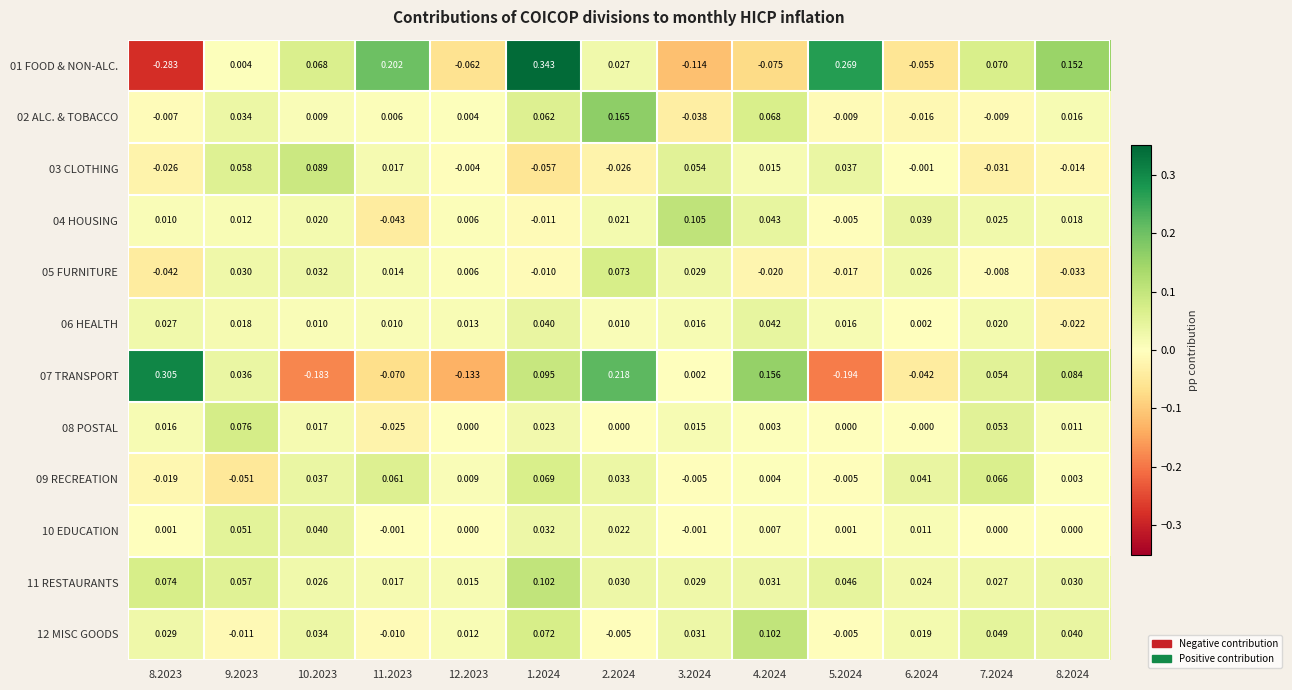

Reading left to right, what are all the values shown in this chart?

01 FOOD & NON-ALC.: 8.2023=-0.3	9.2023=0.0	10.2023=0.1	11.2023=0.2	12.2023=-0.1	1.2024=0.3	2.2024=0.0	3.2024=-0.1	4.2024=-0.1	5.2024=0.3	6.2024=-0.1	7.2024=0.1	8.2024=0.2
02 ALC. & TOBACCO: 8.2023=-0.0	9.2023=0.0	10.2023=0.0	11.2023=0.0	12.2023=0.0	1.2024=0.1	2.2024=0.2	3.2024=-0.0	4.2024=0.1	5.2024=-0.0	6.2024=-0.0	7.2024=-0.0	8.2024=0.0
03 CLOTHING: 8.2023=-0.0	9.2023=0.1	10.2023=0.1	11.2023=0.0	12.2023=-0.0	1.2024=-0.1	2.2024=-0.0	3.2024=0.1	4.2024=0.0	5.2024=0.0	6.2024=-0.0	7.2024=-0.0	8.2024=-0.0
04 HOUSING: 8.2023=0.0	9.2023=0.0	10.2023=0.0	11.2023=-0.0	12.2023=0.0	1.2024=-0.0	2.2024=0.0	3.2024=0.1	4.2024=0.0	5.2024=-0.0	6.2024=0.0	7.2024=0.0	8.2024=0.0
05 FURNITURE: 8.2023=-0.0	9.2023=0.0	10.2023=0.0	11.2023=0.0	12.2023=0.0	1.2024=-0.0	2.2024=0.1	3.2024=0.0	4.2024=-0.0	5.2024=-0.0	6.2024=0.0	7.2024=-0.0	8.2024=-0.0
06 HEALTH: 8.2023=0.0	9.2023=0.0	10.2023=0.0	11.2023=0.0	12.2023=0.0	1.2024=0.0	2.2024=0.0	3.2024=0.0	4.2024=0.0	5.2024=0.0	6.2024=0.0	7.2024=0.0	8.2024=-0.0
07 TRANSPORT: 8.2023=0.3	9.2023=0.0	10.2023=-0.2	11.2023=-0.1	12.2023=-0.1	1.2024=0.1	2.2024=0.2	3.2024=0.0	4.2024=0.2	5.2024=-0.2	6.2024=-0.0	7.2024=0.1	8.2024=0.1
08 POSTAL: 8.2023=0.0	9.2023=0.1	10.2023=0.0	11.2023=-0.0	12.2023=0.0	1.2024=0.0	2.2024=0.0	3.2024=0.0	4.2024=0.0	5.2024=0.0	6.2024=-0.0	7.2024=0.1	8.2024=0.0
09 RECREATION: 8.2023=-0.0	9.2023=-0.1	10.2023=0.0	11.2023=0.1	12.2023=0.0	1.2024=0.1	2.2024=0.0	3.2024=-0.0	4.2024=0.0	5.2024=-0.0	6.2024=0.0	7.2024=0.1	8.2024=0.0
10 EDUCATION: 8.2023=0.0	9.2023=0.1	10.2023=0.0	11.2023=-0.0	12.2023=0.0	1.2024=0.0	2.2024=0.0	3.2024=-0.0	4.2024=0.0	5.2024=0.0	6.2024=0.0	7.2024=0.0	8.2024=0.0
11 RESTAURANTS: 8.2023=0.1	9.2023=0.1	10.2023=0.0	11.2023=0.0	12.2023=0.0	1.2024=0.1	2.2024=0.0	3.2024=0.0	4.2024=0.0	5.2024=0.0	6.2024=0.0	7.2024=0.0	8.2024=0.0
12 MISC GOODS: 8.2023=0.0	9.2023=-0.0	10.2023=0.0	11.2023=-0.0	12.2023=0.0	1.2024=0.1	2.2024=-0.0	3.2024=0.0	4.2024=0.1	5.2024=-0.0	6.2024=0.0	7.2024=0.0	8.2024=0.0